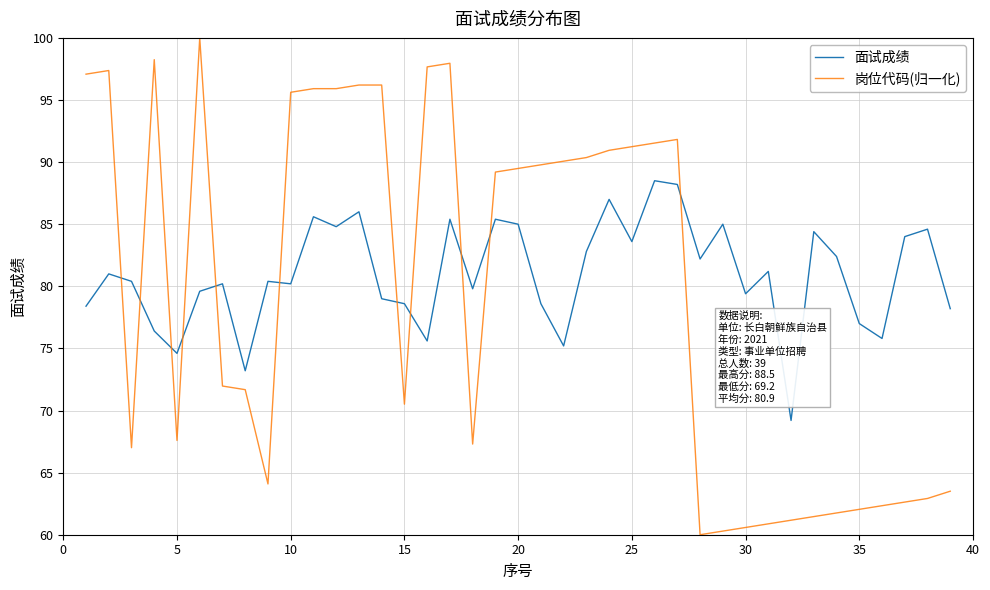

Rank the series by their average value, from highest to lowest.

面试成绩, 岗位代码(归一化)